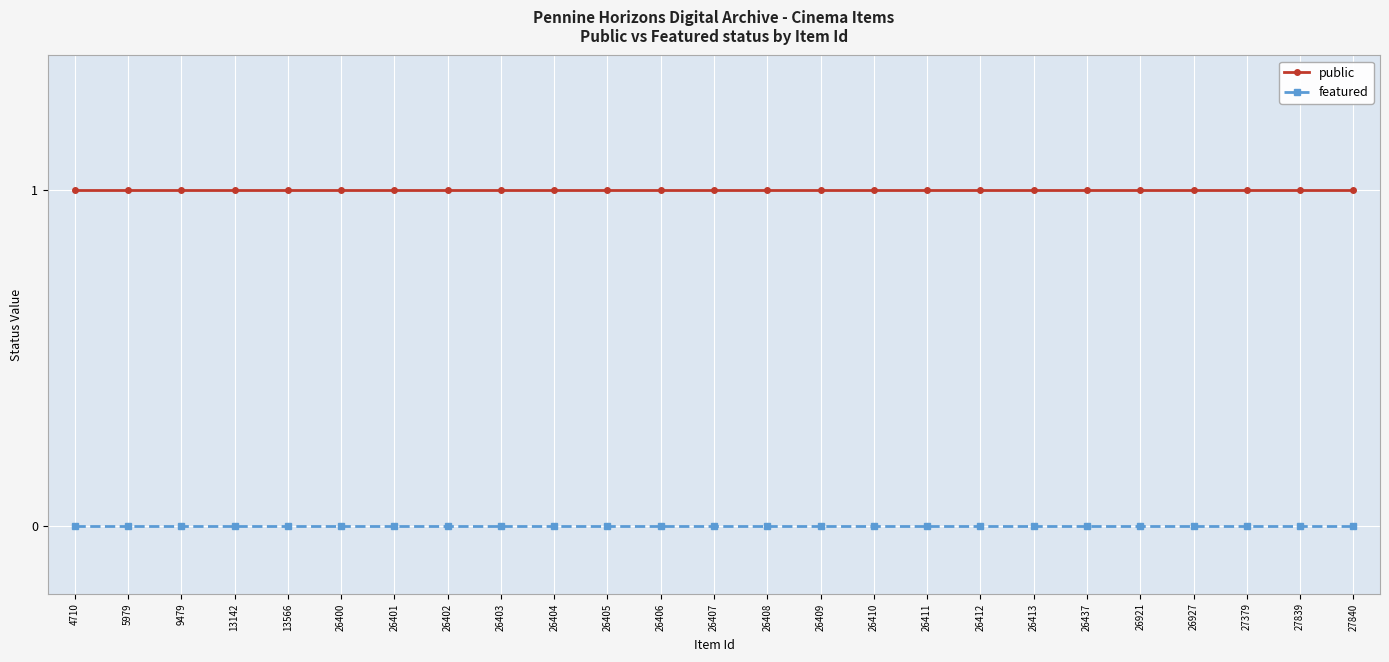

How many series are shown in this chart?

2